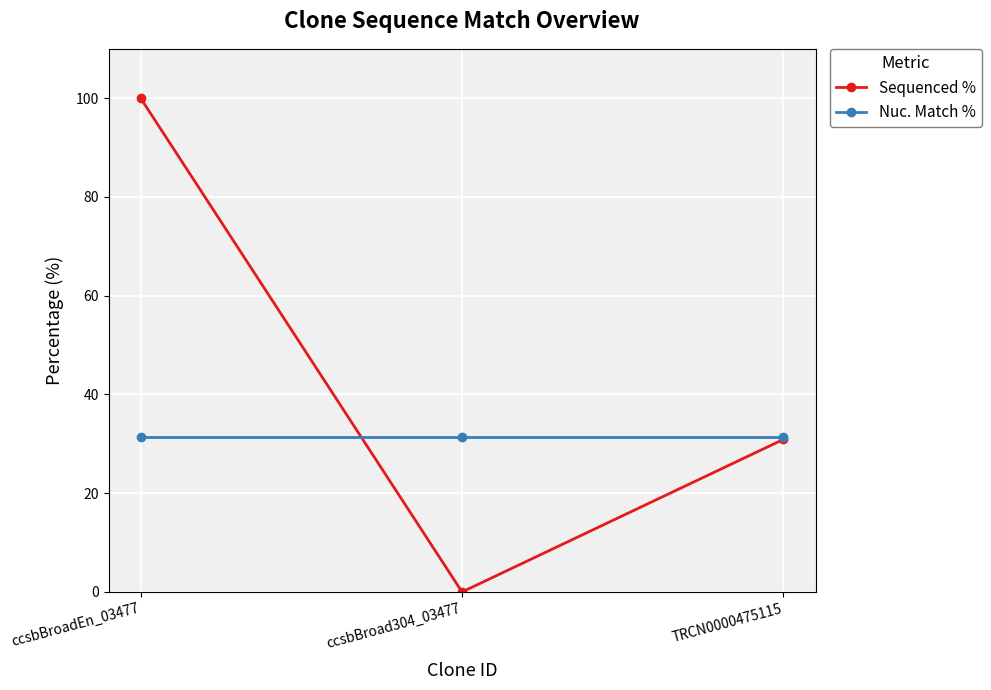

Count the Sequenced % values in the range 0 to 100.

3